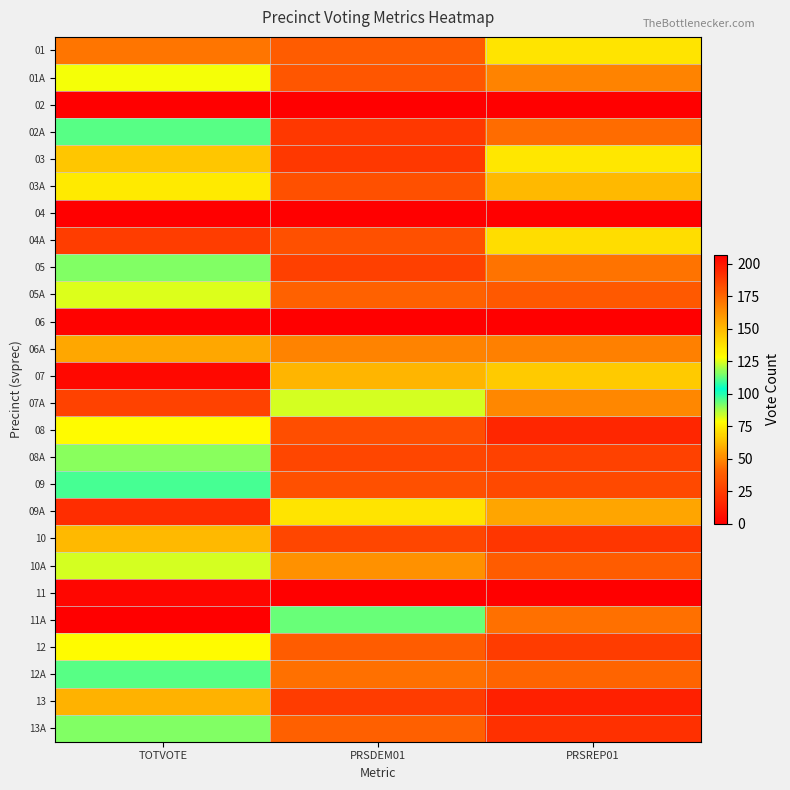

At PRSREP01, list the series in order from largest to smallest.

03, 01, 04A, 07, 03A, 09A, 07A, 01A, 06A, 05, 11A, 02A, 12A, 10A, 05A, 09, 08A, 12, 10, 13A, 08, 13, 02, 04, 06, 11